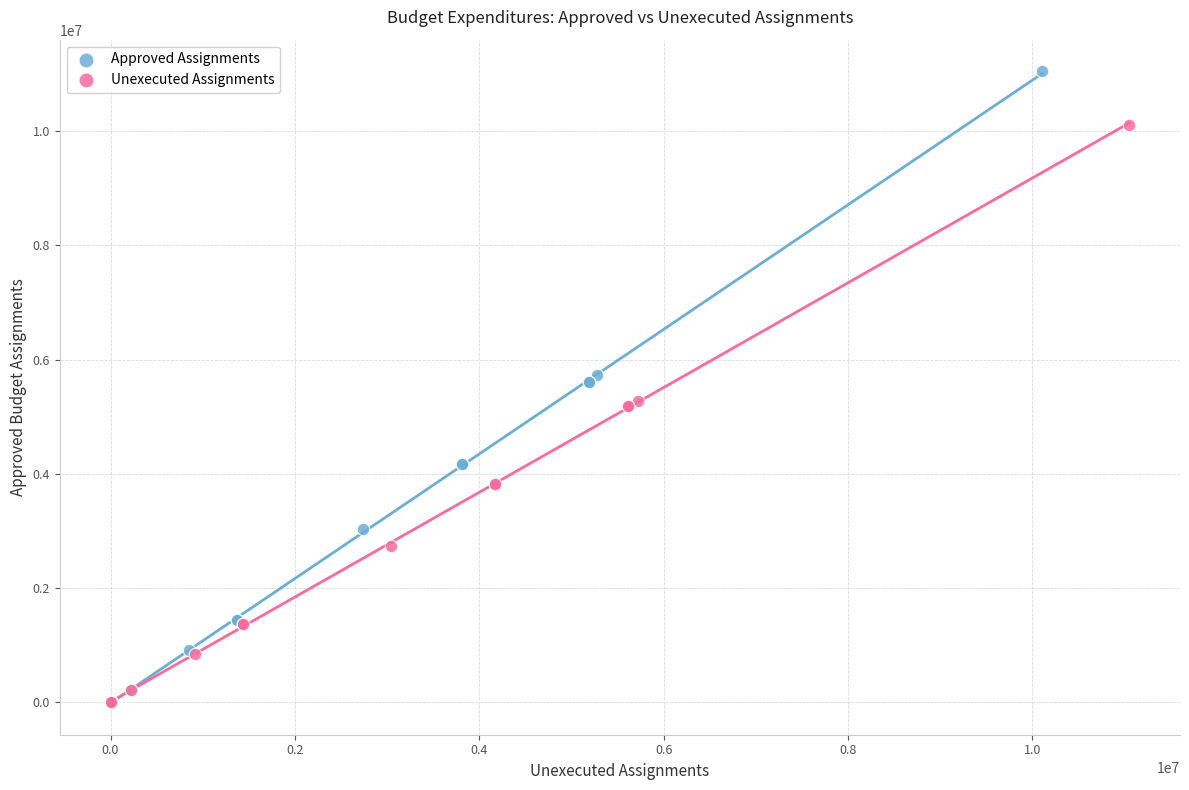

Which series contains the highest Y value?

Approved Assignments